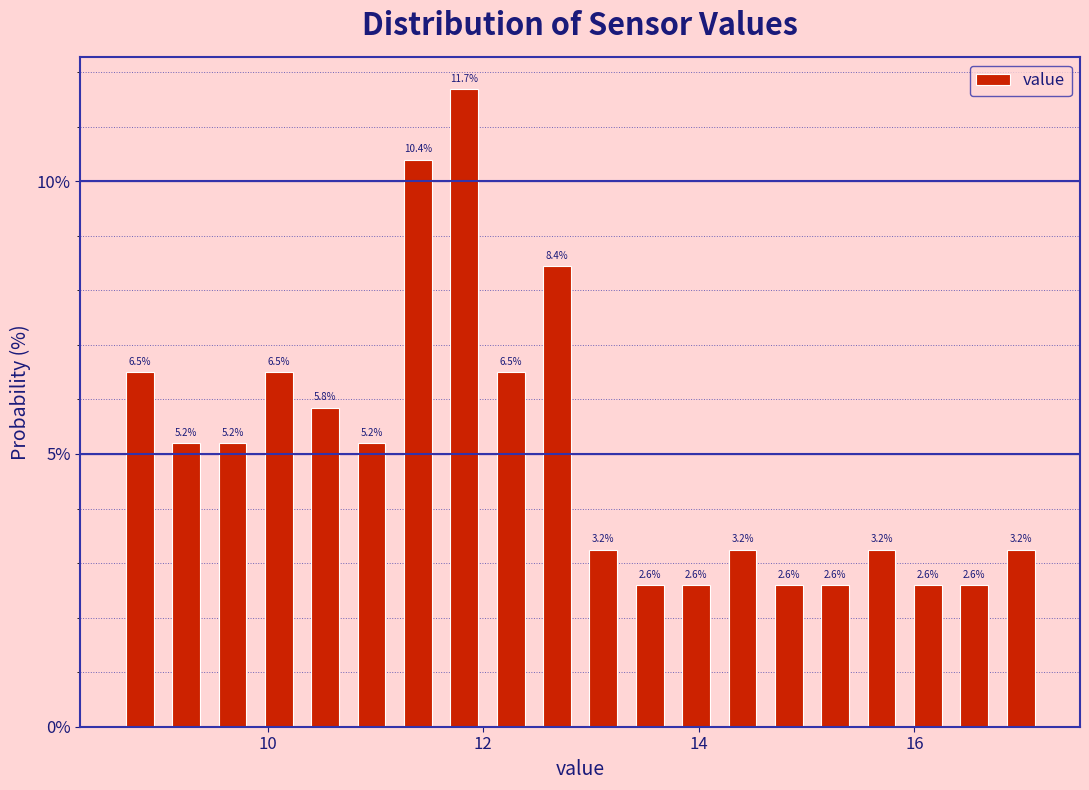

Around what value on the x-axis is the tallest bar? Give the approximate position of its centre, as read against the axis.

11.8